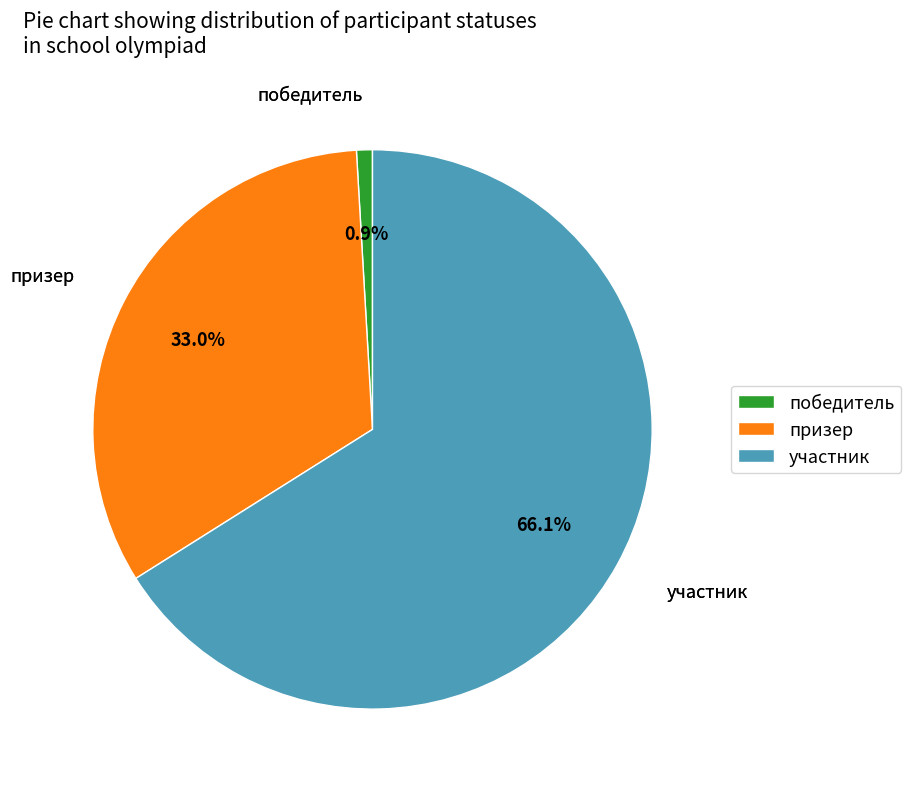

What is the total percentage of победитель and участник?

67.0%